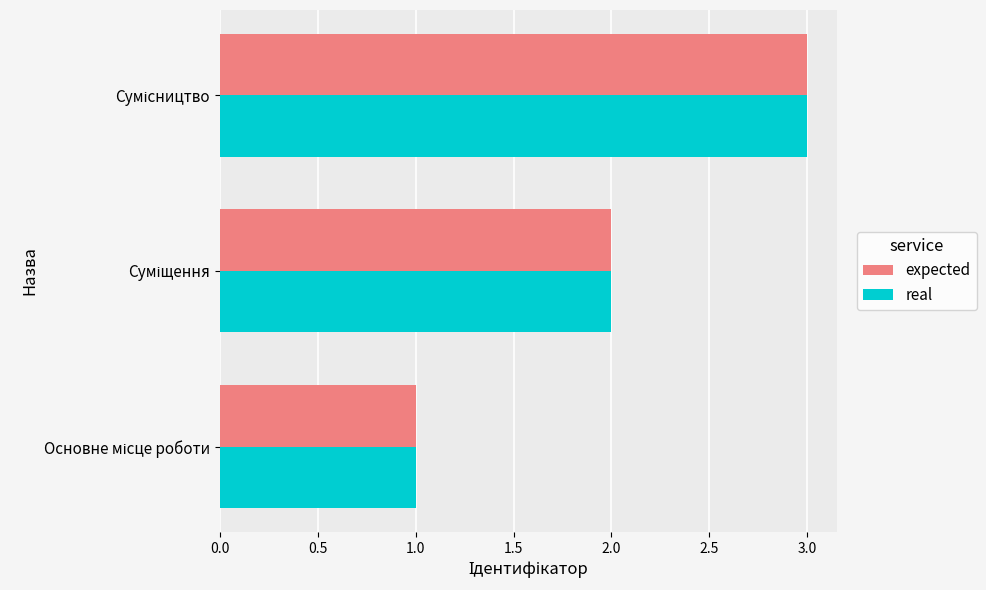

What is the maximum value for expected?

3